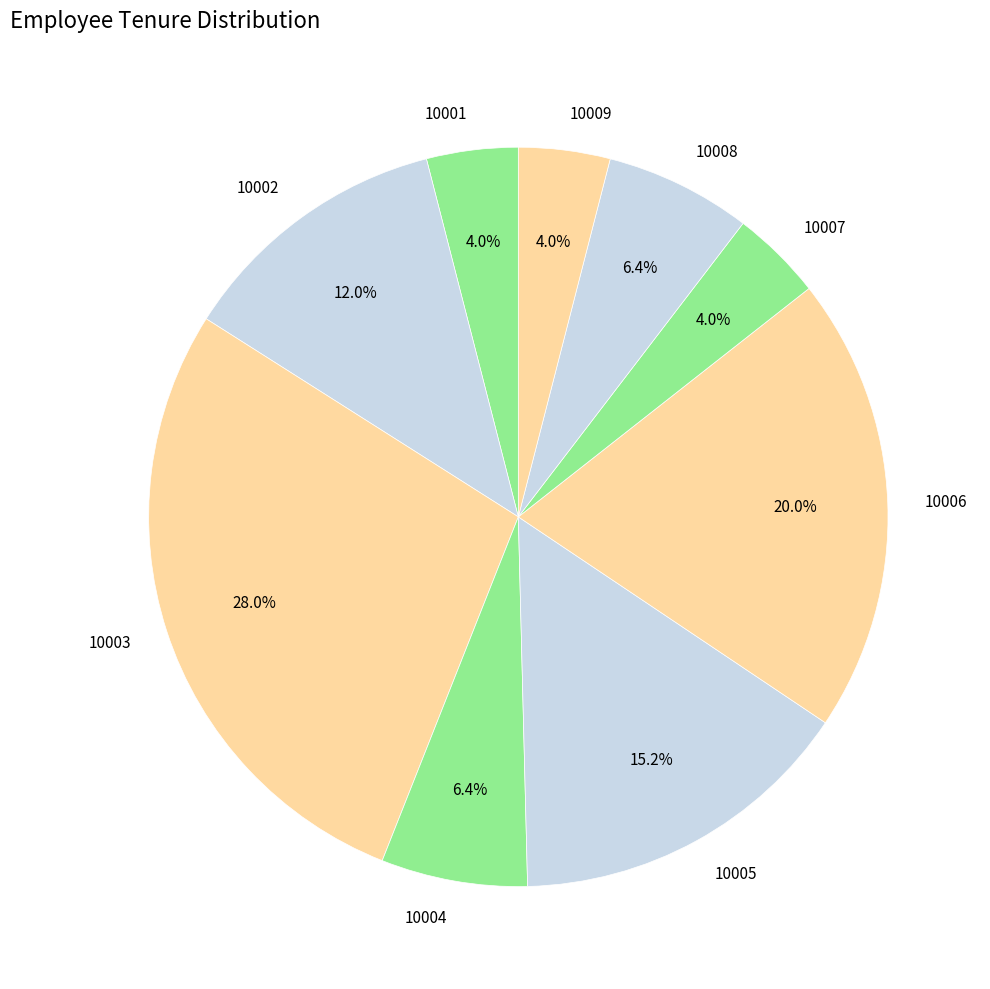

Which slice is the largest?

10003